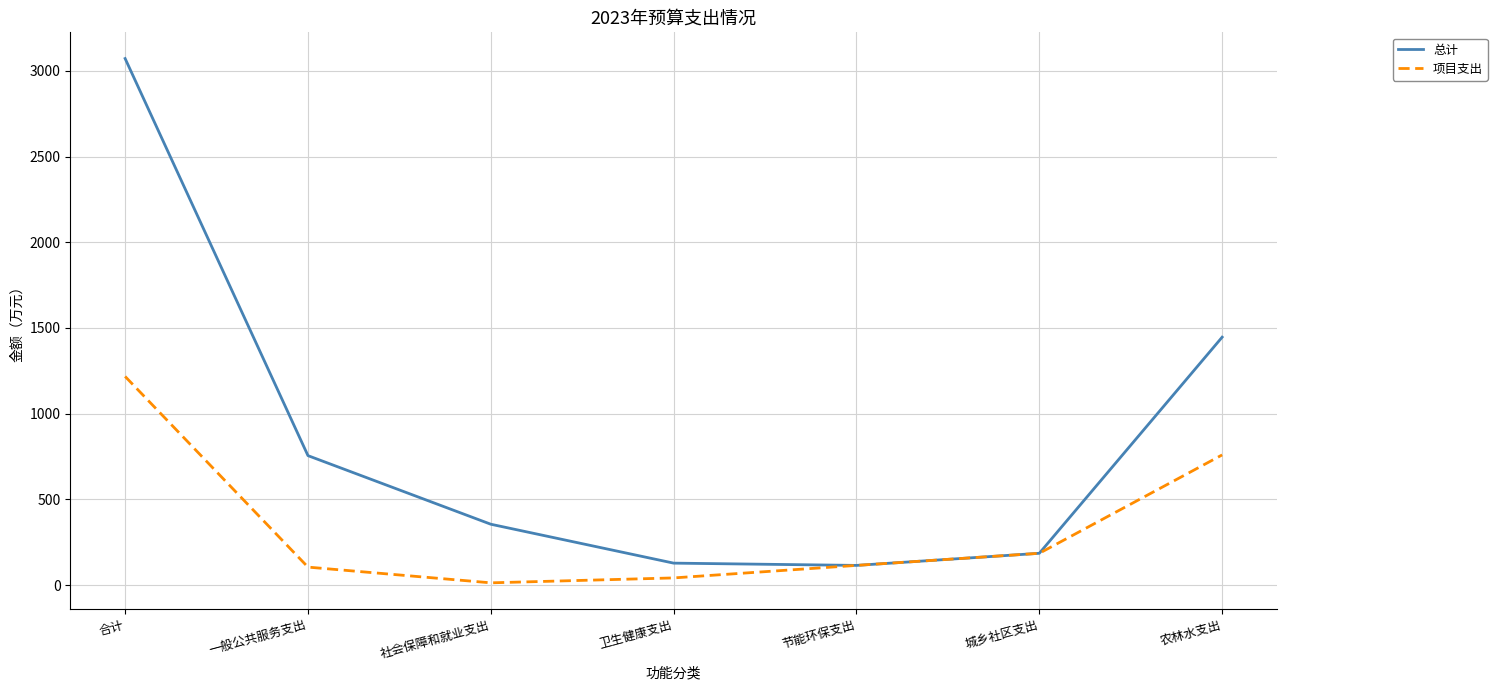

At which label does 总计 reach its peak?

合计